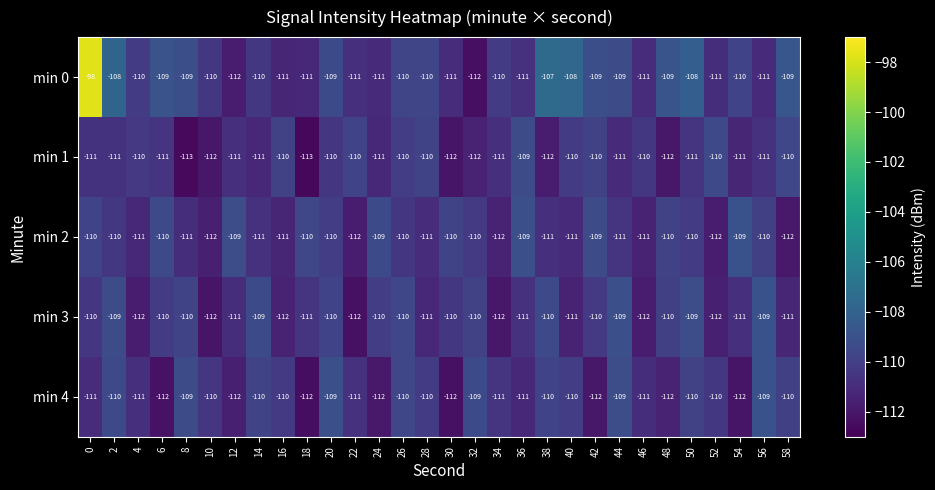

Which series has the largest range (max minus min)?

min 0